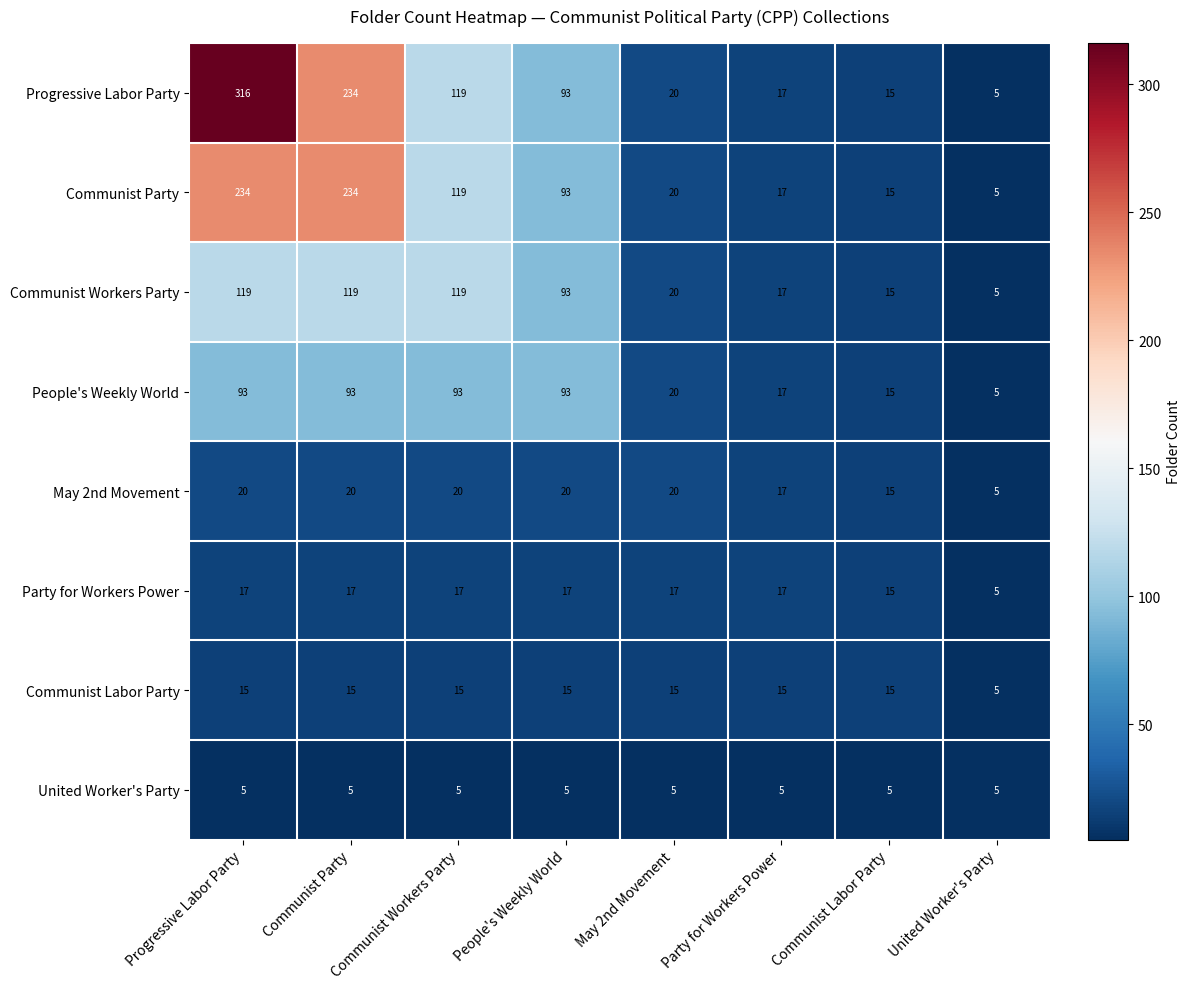

What is the difference between the maximum and minimum values in the Communist Labor Party series?

10